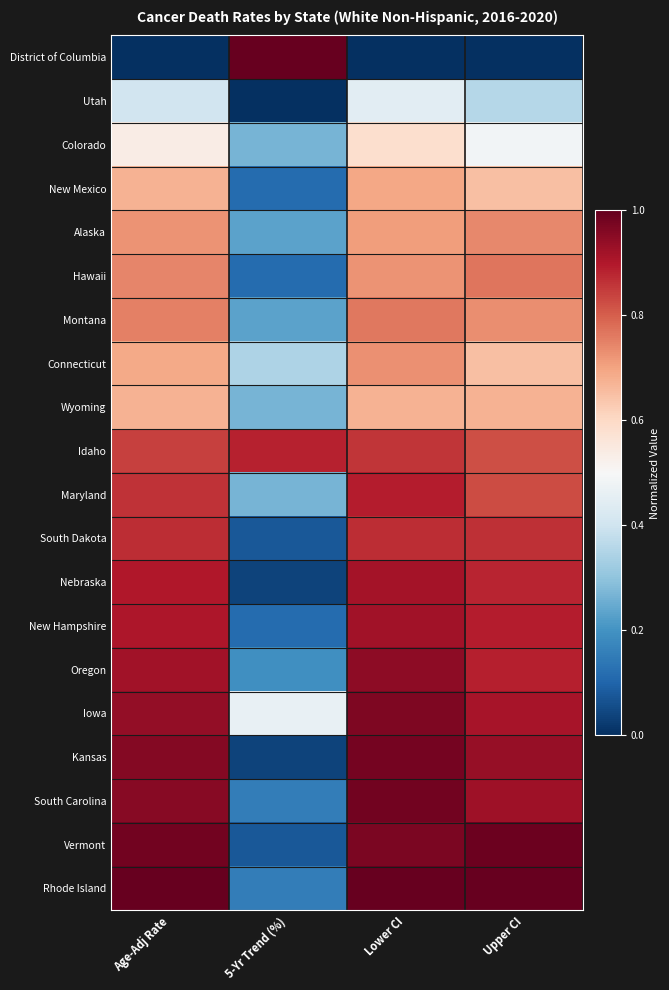

How many data points does each series have?

4